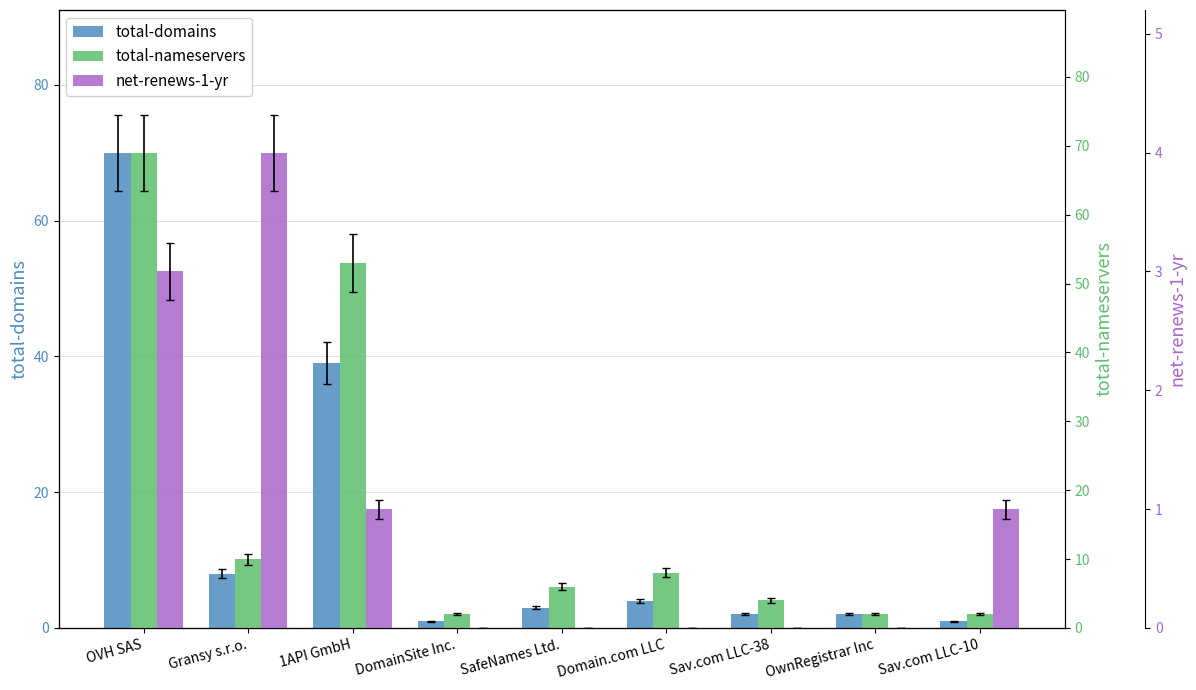

Which series has the largest total across all categories?

total-nameservers